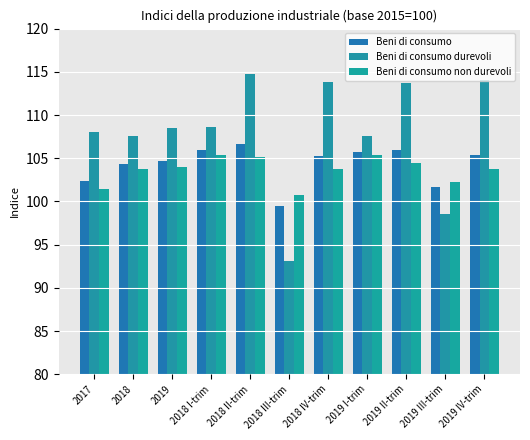

At which label does Beni di consumo durevoli first exceed 108?

2019